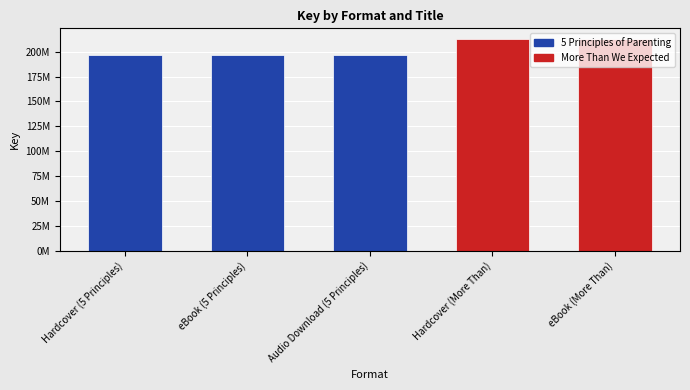

Rank the categories by value from highest to lowest.

Hardcover (More Than), eBook (More Than), Hardcover (5 Principles), eBook (5 Principles), Audio Download (5 Principles)